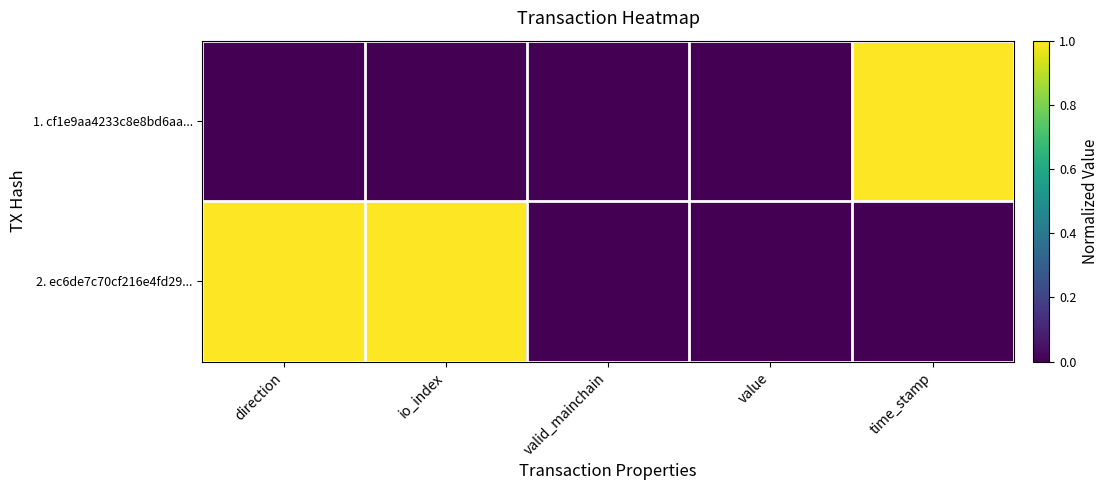

Which series has the widest spread of values?

1. cf1e9aa4233c8e8bd6aa...